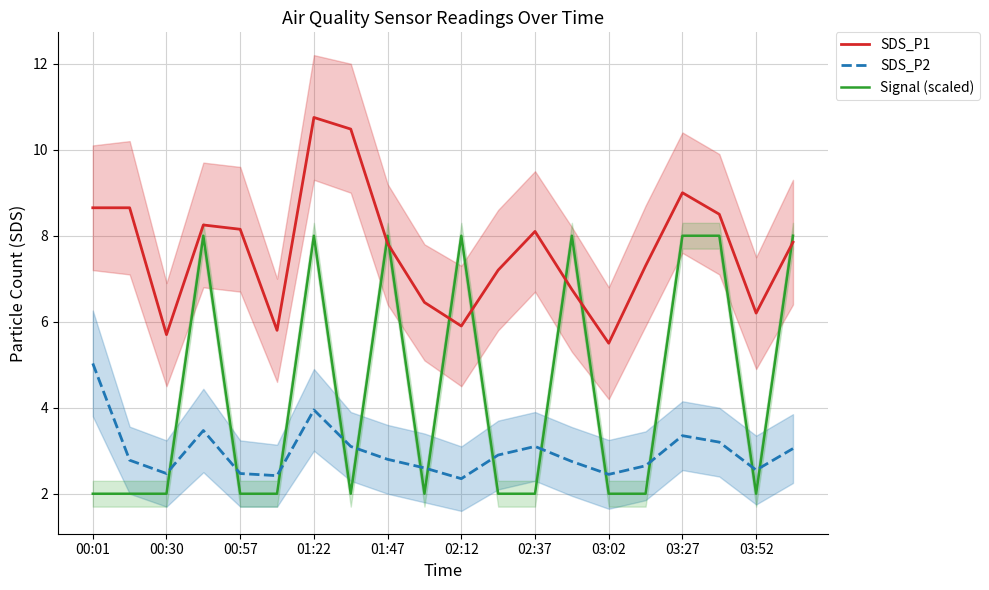

What are all the series names shown in the legend?

SDS_P1, SDS_P2, Signal (scaled)